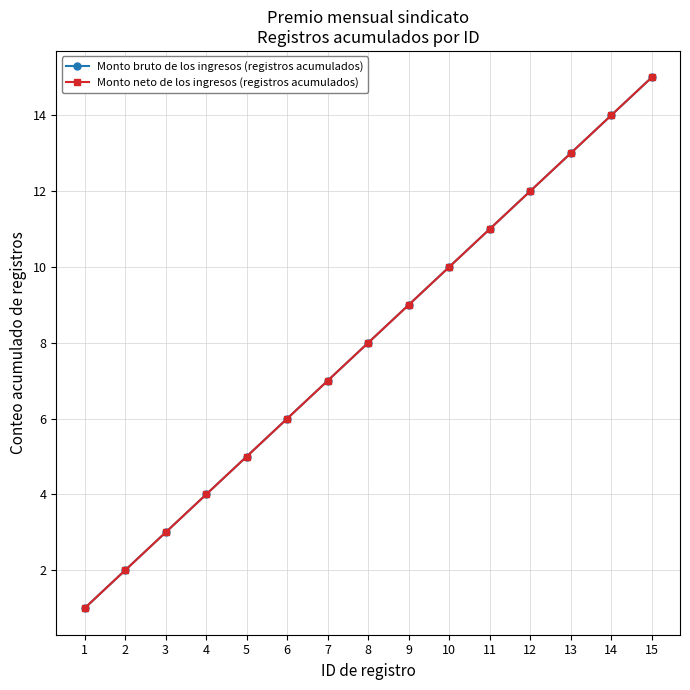

Reading left to right, extract all data points from this chart.

Monto bruto de los ingresos (registros acumulados): 1=1	2=2	3=3	4=4	5=5	6=6	7=7	8=8	9=9	10=10	11=11	12=12	13=13	14=14	15=15
Monto neto de los ingresos (registros acumulados): 1=1	2=2	3=3	4=4	5=5	6=6	7=7	8=8	9=9	10=10	11=11	12=12	13=13	14=14	15=15